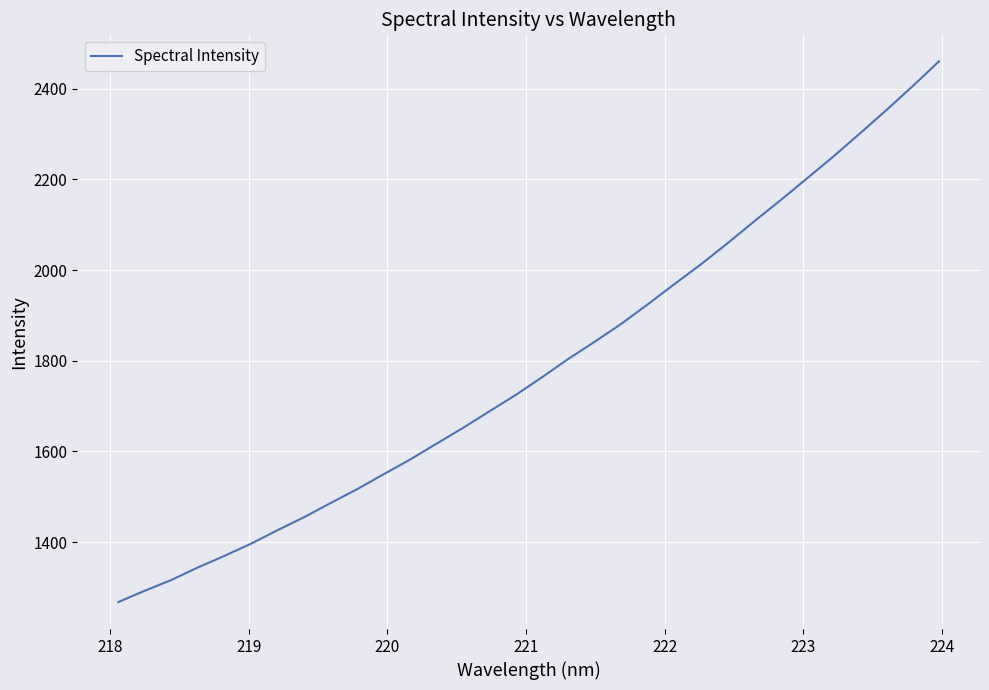

What is the minimum value shown in the chart?

1268.1